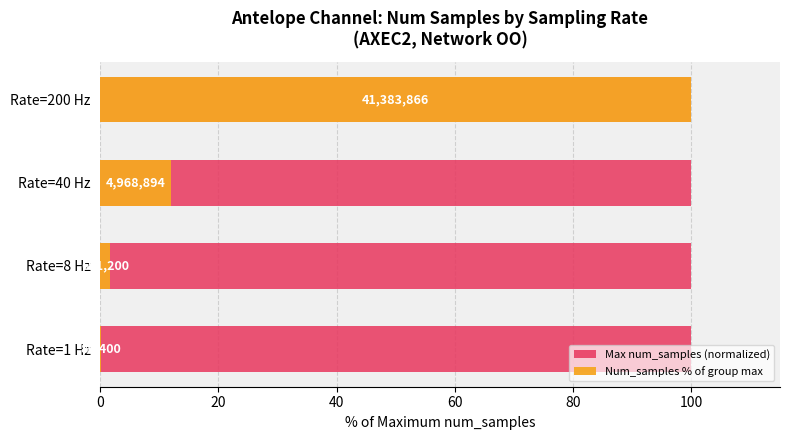

At 0, list the series in order from smallest to largest.

Num_samples % of group max, Max num_samples (normalized)